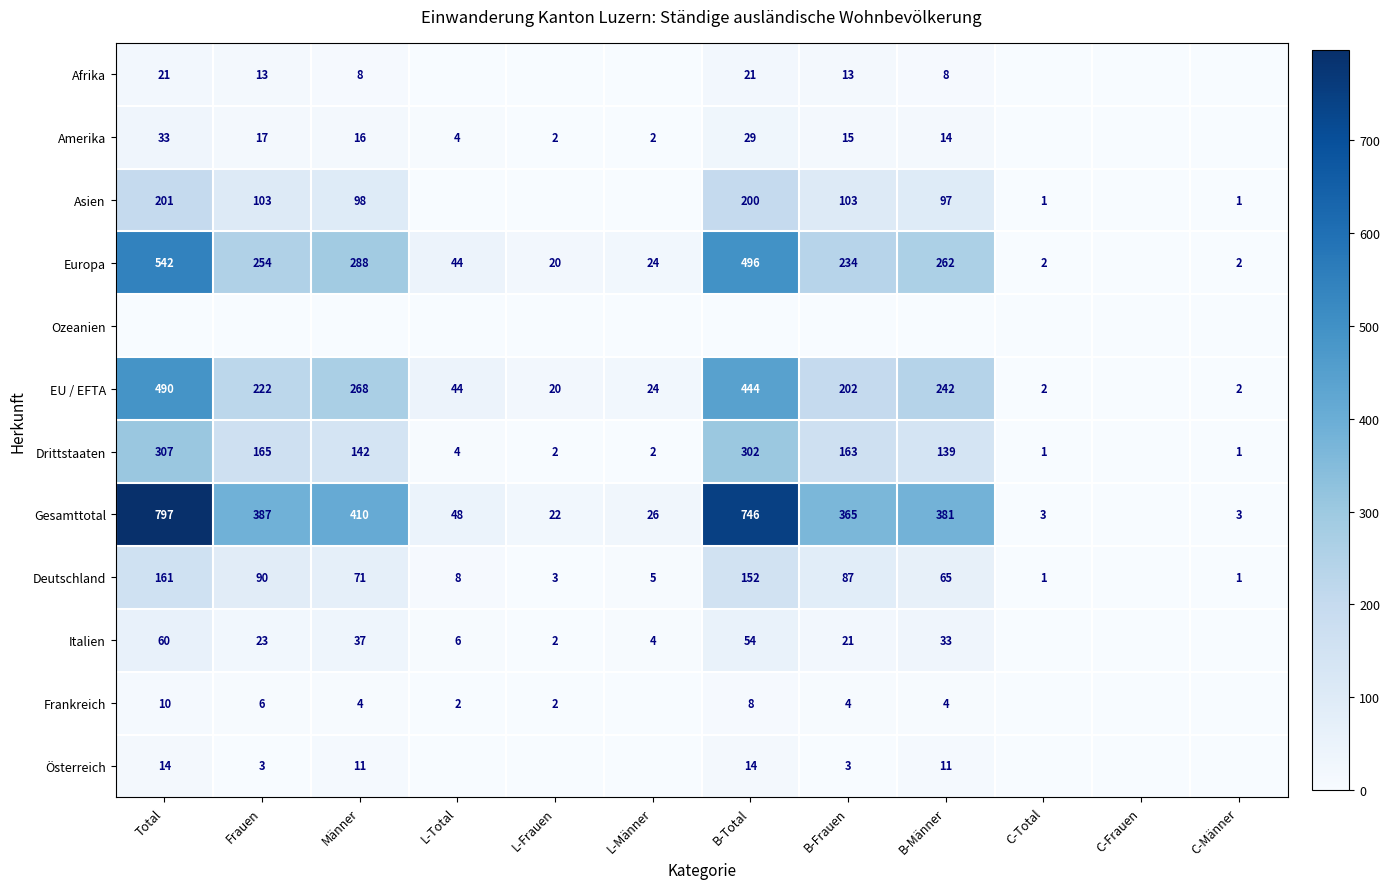

True or false: Deutschland has a value of 43 at Männer.

False